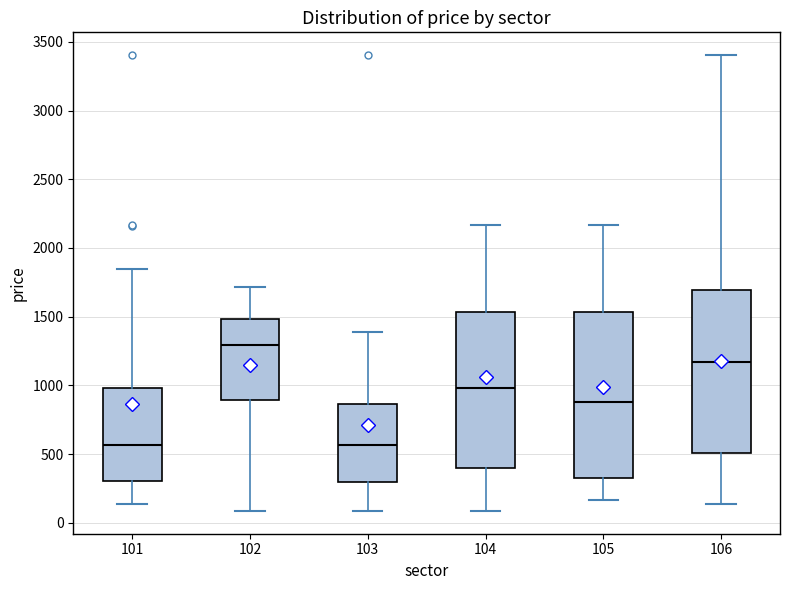

Reading left to right, transcribe this box plot: for each box, give where its median line is, the range the box spans, and where its two whiskers end, as read against the y-axis. The values are not printed on the chart, so give them approximately, as read against the axis.

101: median 550, box 300 to 1000, whiskers 150 to 1850
102: median 1300, box 900 to 1500, whiskers 100 to 1700
103: median 550, box 300 to 850, whiskers 100 to 1400
104: median 1000, box 400 to 1550, whiskers 100 to 2150
105: median 900, box 350 to 1550, whiskers 150 to 2150
106: median 1150, box 500 to 1700, whiskers 150 to 3400